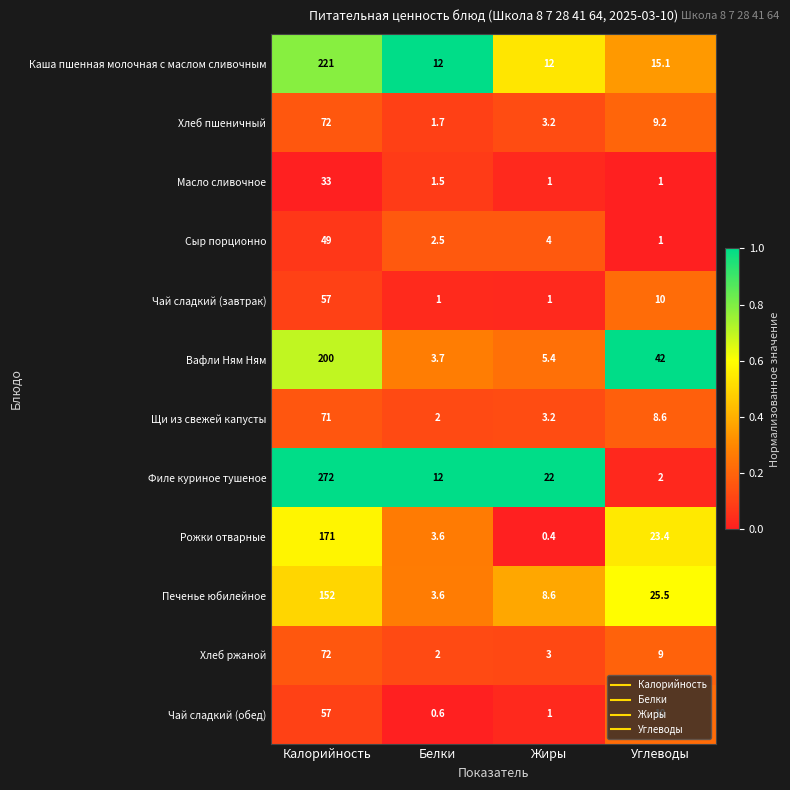

Where does the Чай сладкий (обед) series first go above 10?

Калорийность